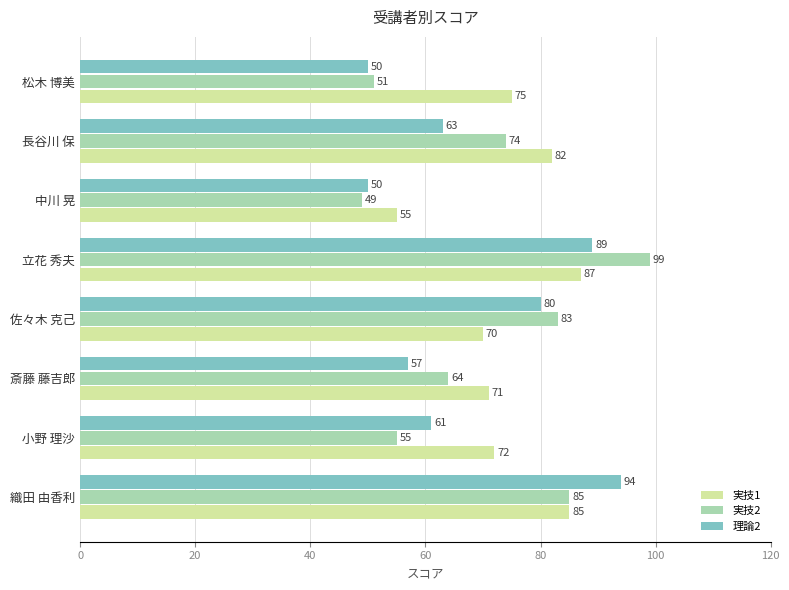

Rank the series by their average value, from lowest to highest.

理論2, 実技2, 実技1